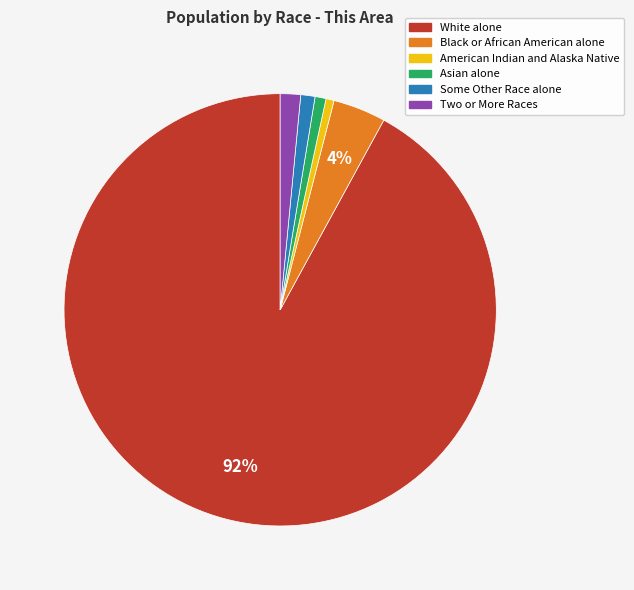

Do White alone and Two or More Races together represent more than half of the pie?

Yes